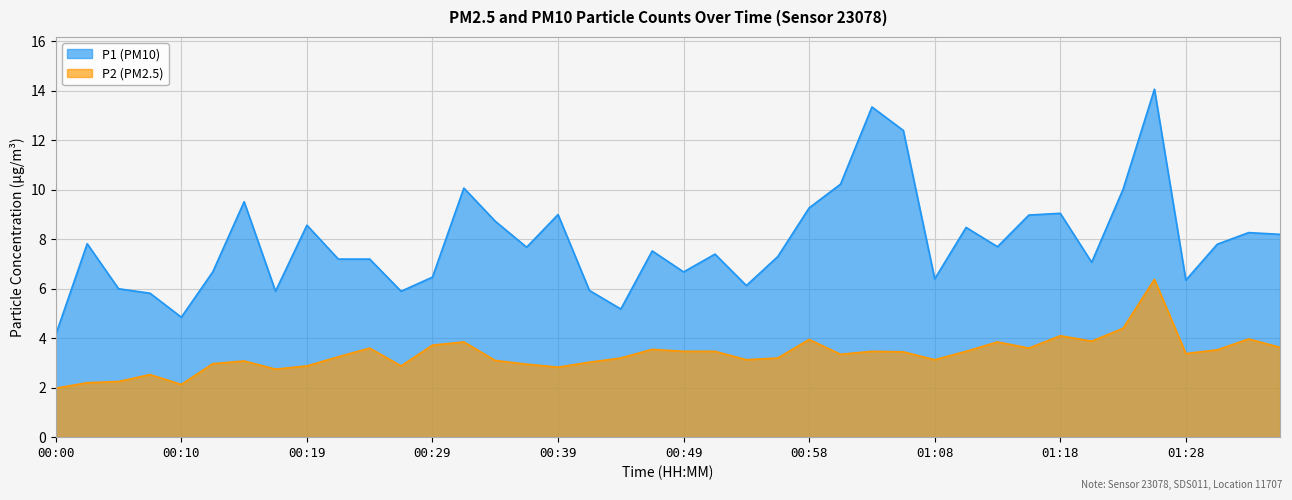

At which label does P2 first exceed 3?

00:14